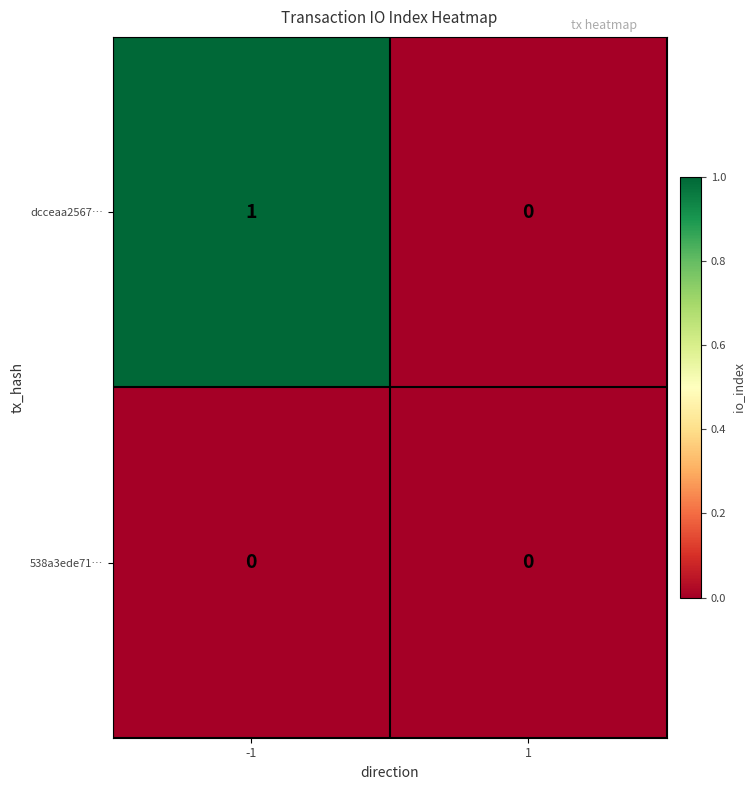

Rank the series by their average value, from lowest to highest.

538a3ede71…, dcceaa2567…